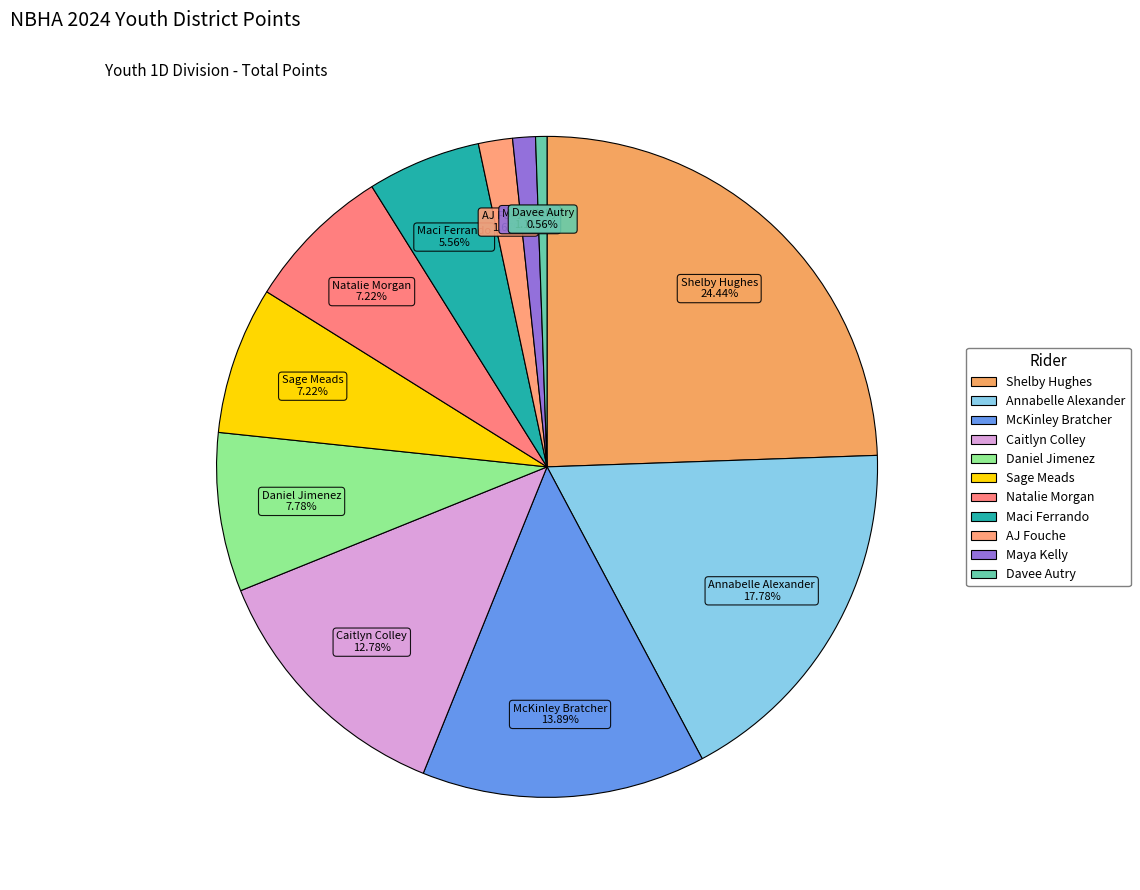

Count the number of slices in the pie.

11